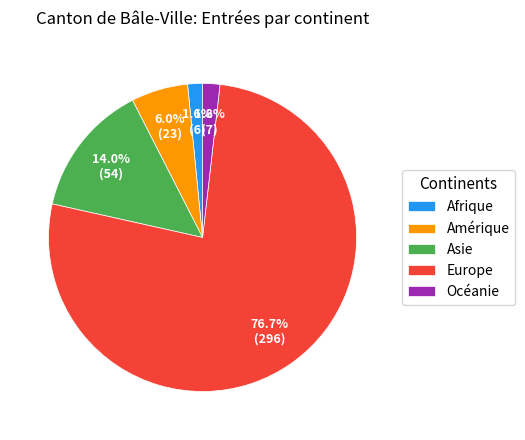

True or false: Océanie accounts for 12% of the total.

False